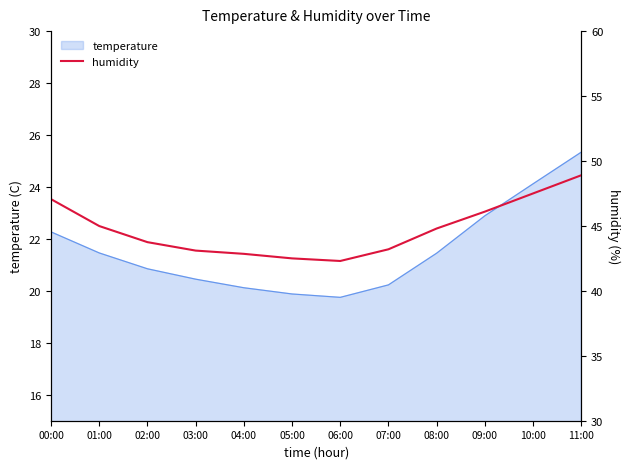

What is the highest value of the temperature series?

25.3